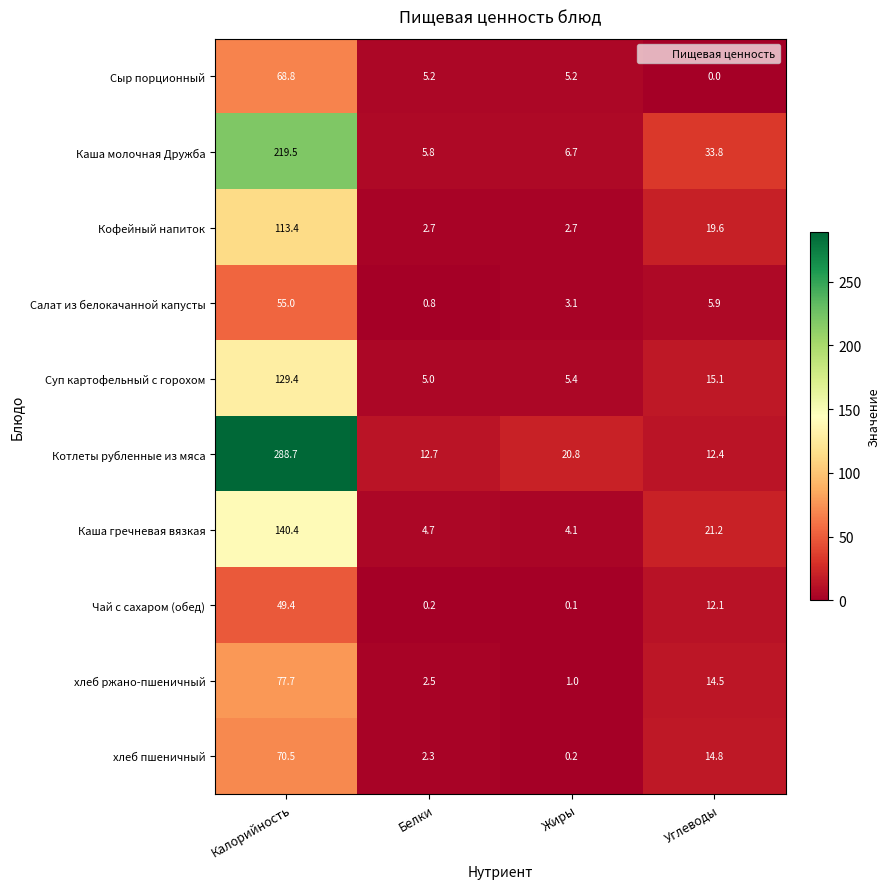

Which series has the largest range (max minus min)?

Котлеты рубленные из мяса